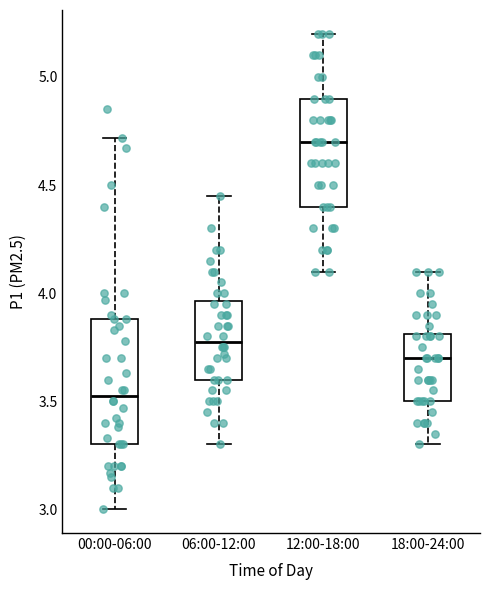

Which box is the tallest, from its lower edge to its upper edge?

00:00-06:00